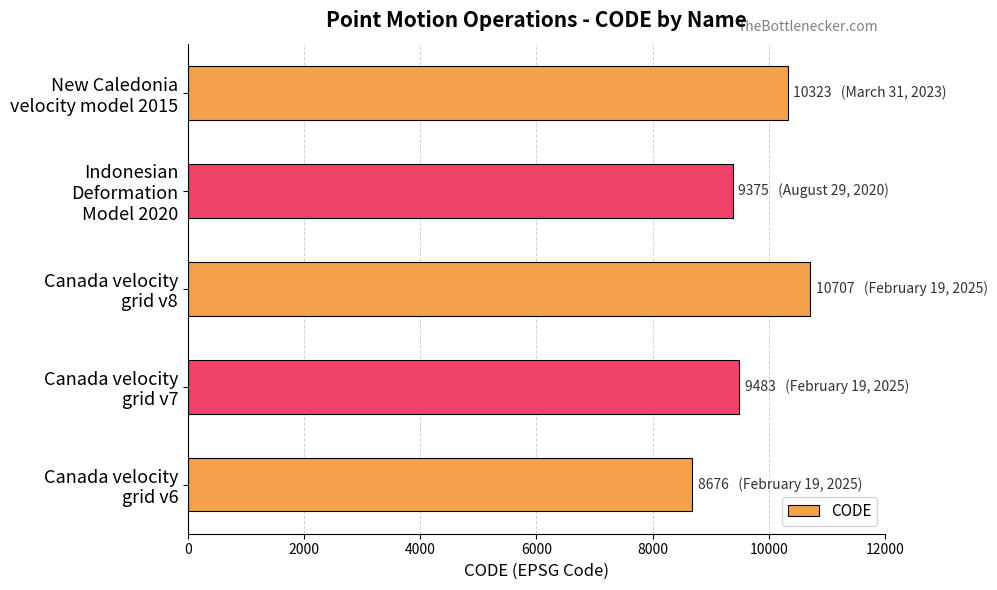

What is the smallest value displayed?

8676